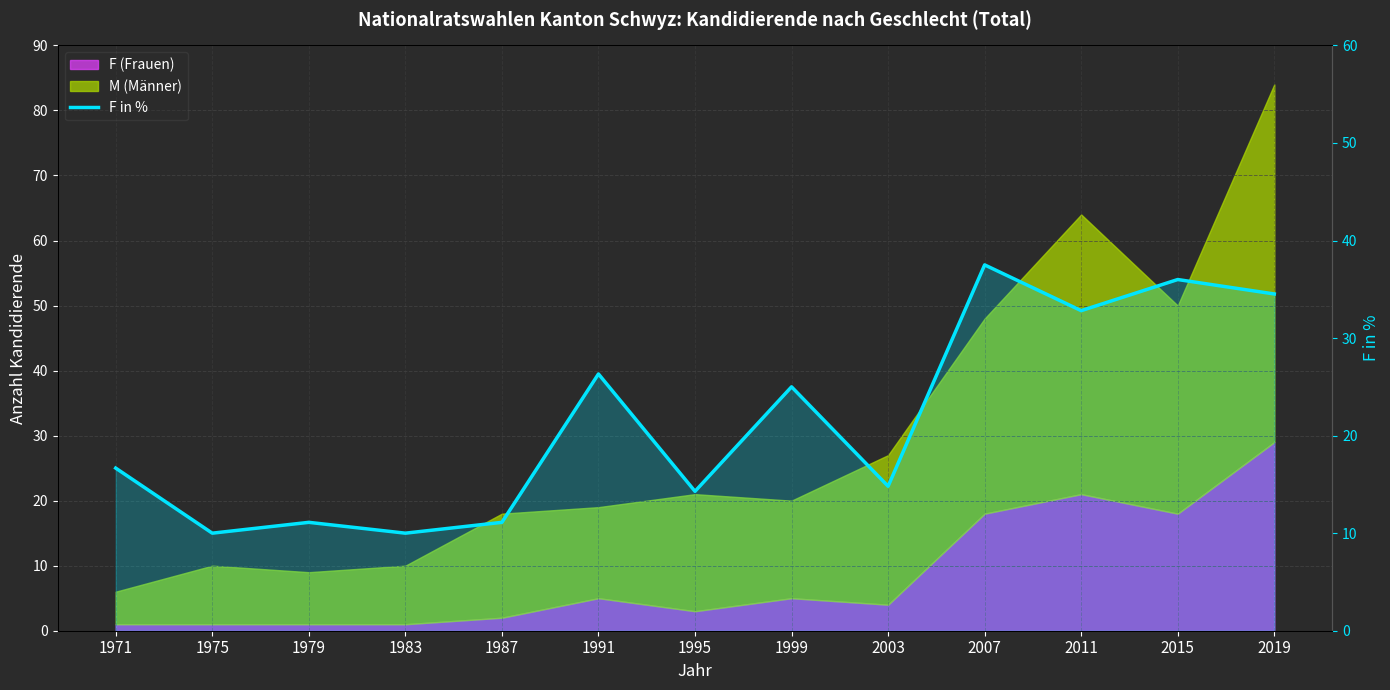

Approximately how many times larger is the value at 1987 compared to 2011?

0.3